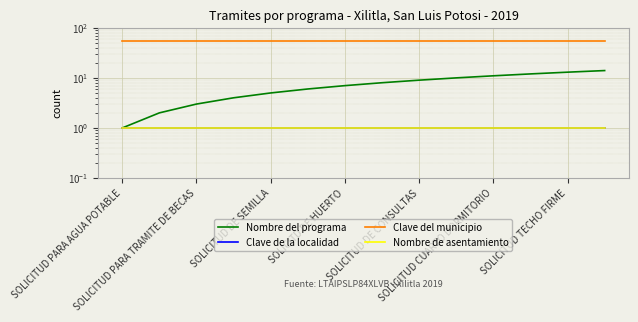

True or false: Clave del municipio and Nombre del programa intersect in this chart.

False